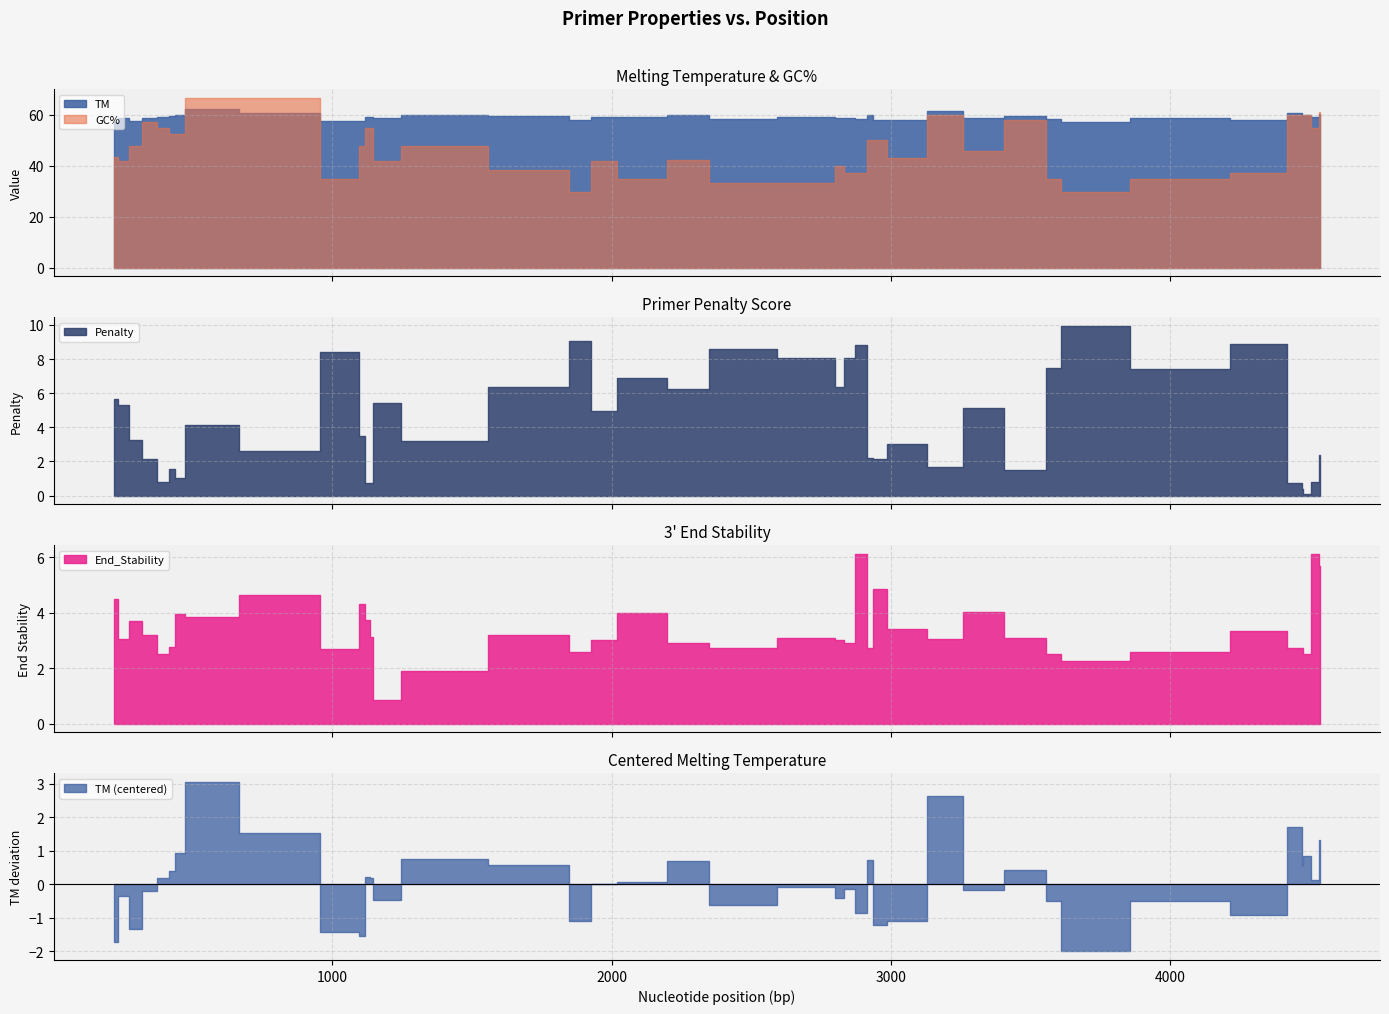

At which label is Penalty closest to 5?

1932